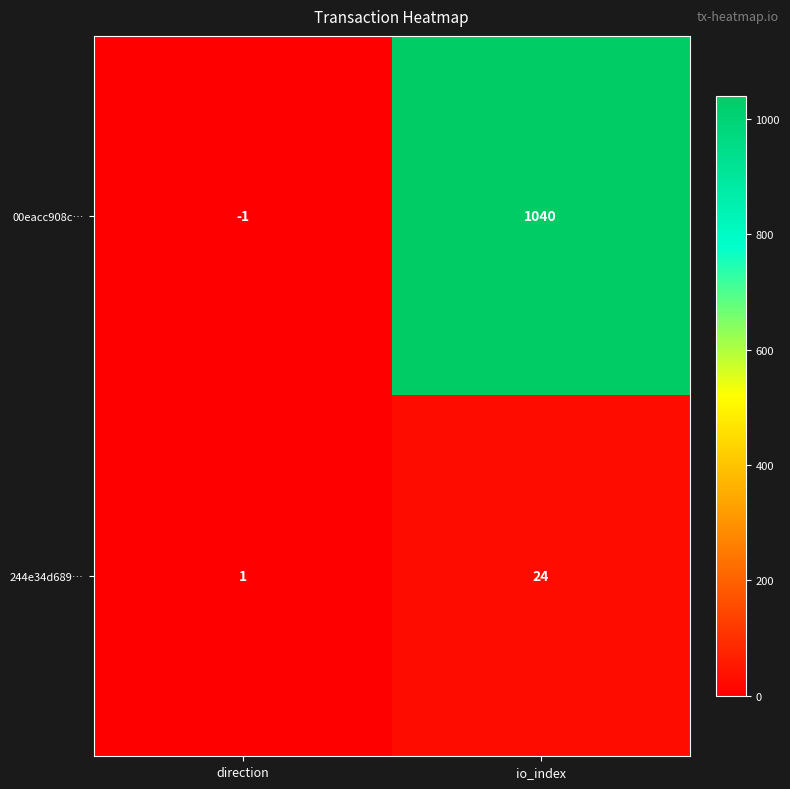

What is the maximum value shown in the chart?

1040